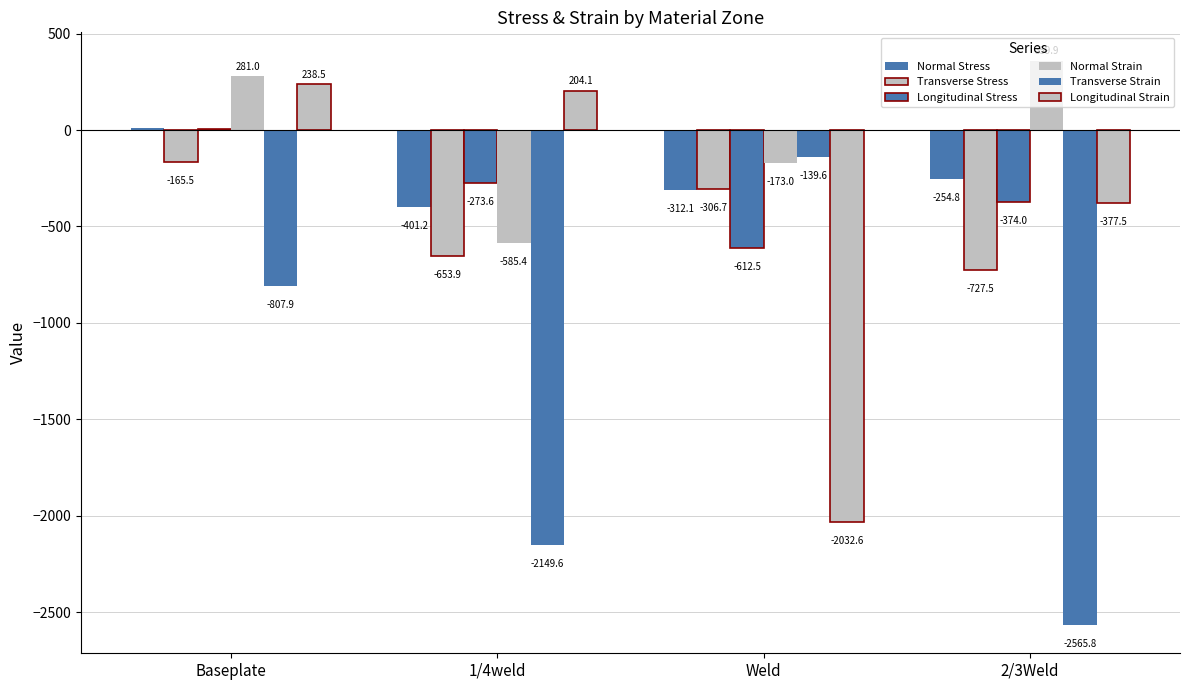

What is the value of the Longitudinal Stress bar at the 4th from the left?

-374.0